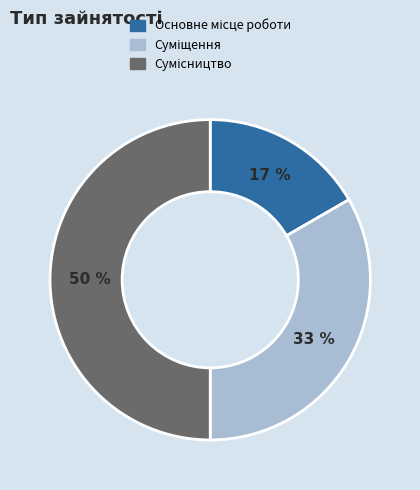

To the nearest percent, what is the difference between the largest and smallest slice percentages?

33%